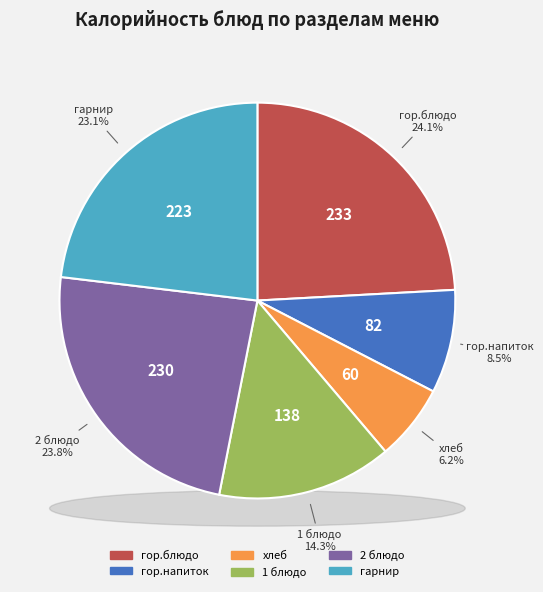

Between 1 блюдо and гарнир, which is larger?

гарнир